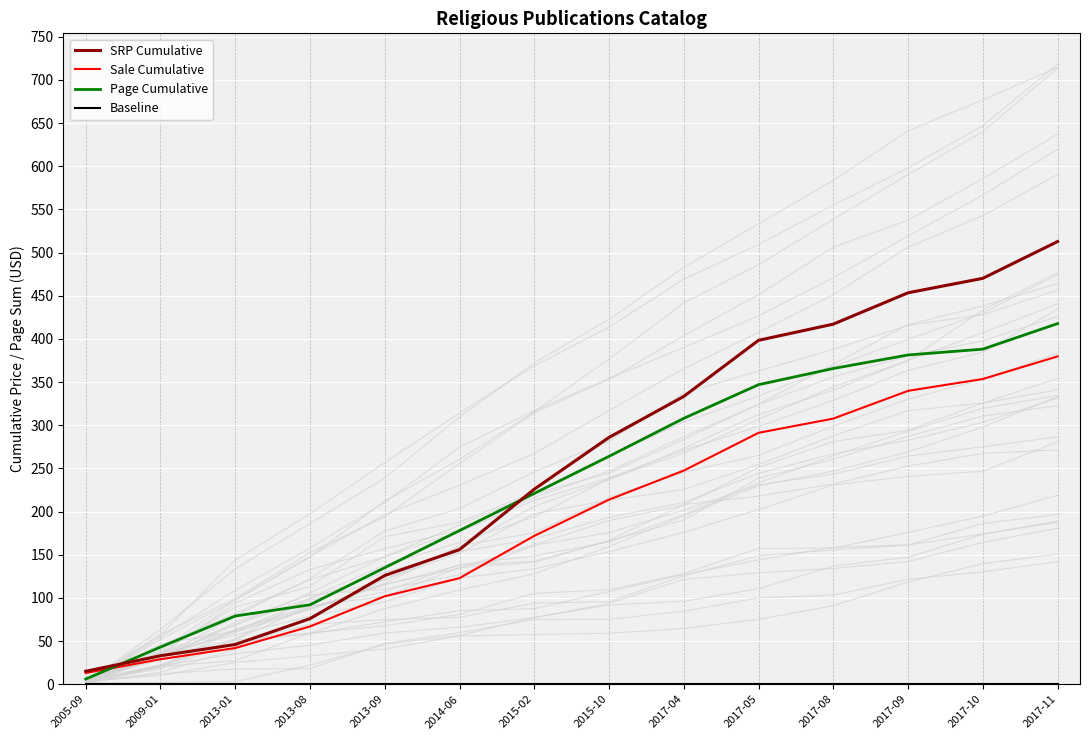

Is this an area chart (filled region under the line)?

No